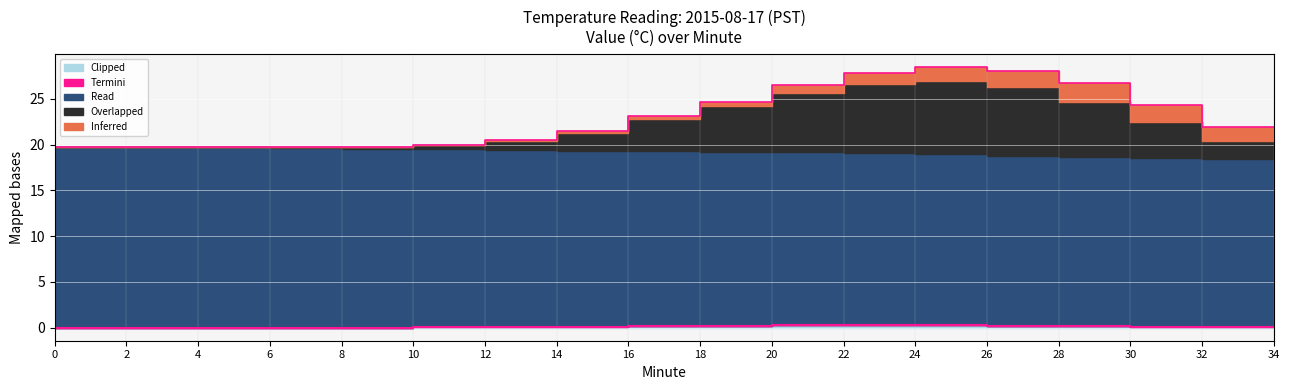

Which series changed the most between 28 and 34?

Overlapped